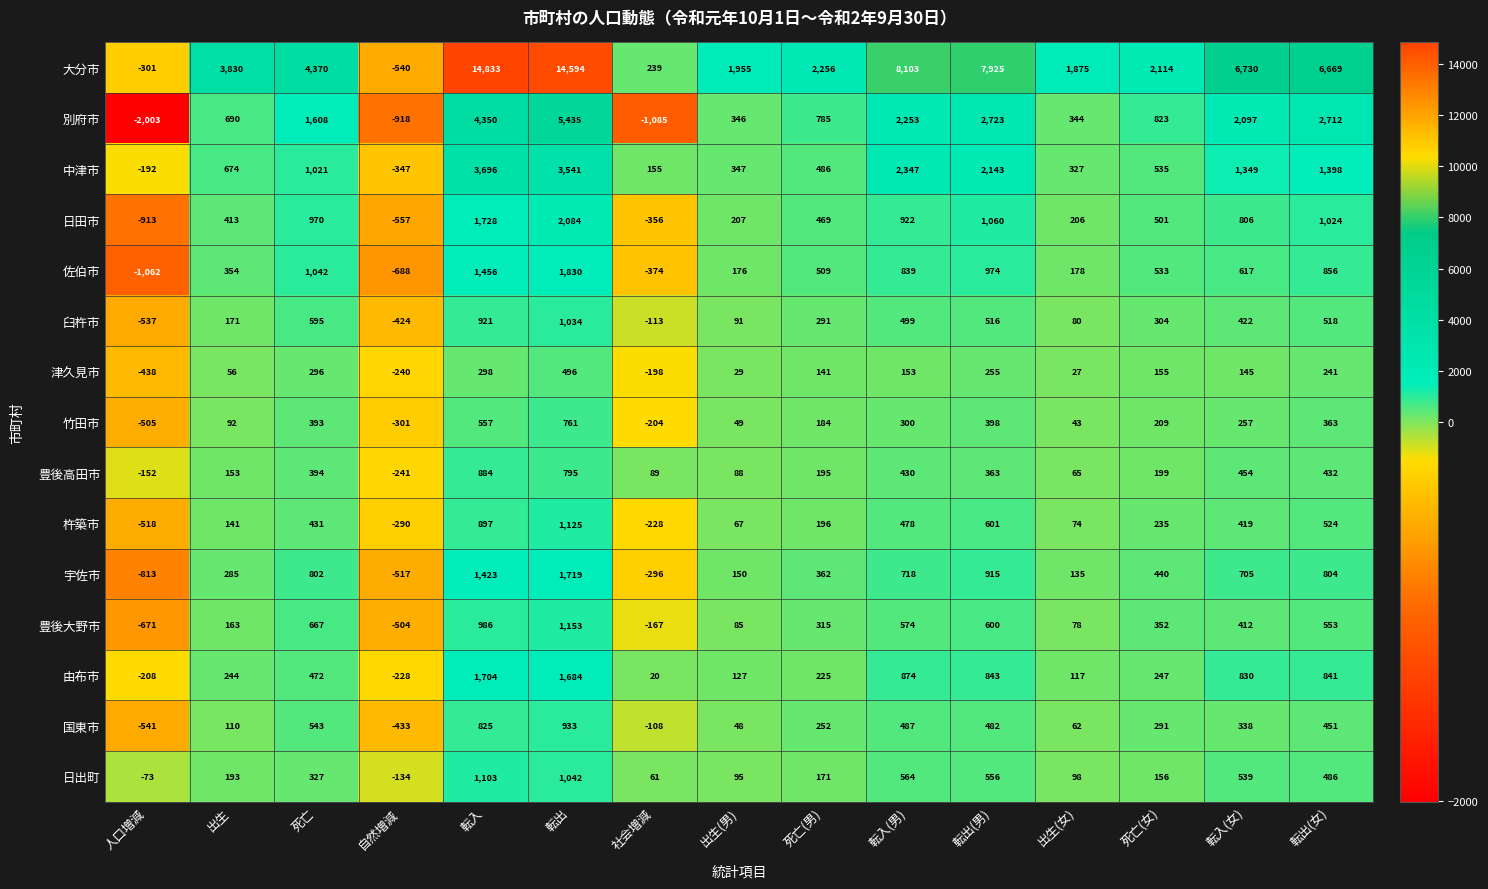

Is it true that 杵築市 equals 1490 at 転入?

False